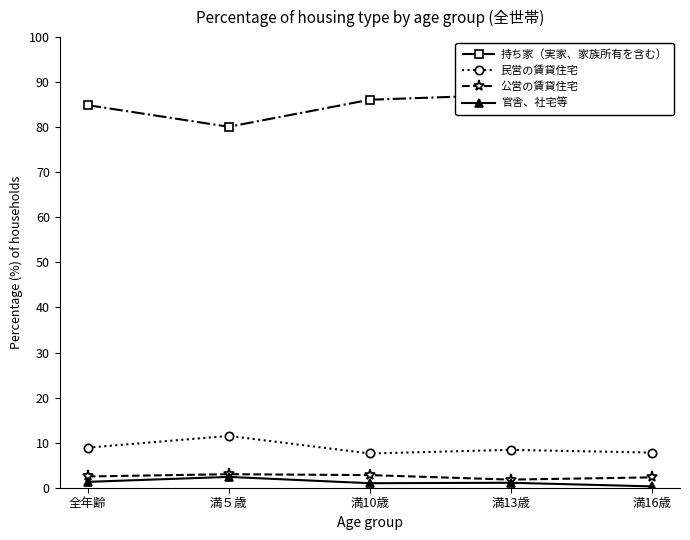

At which category does the chart reach its minimum across all series?

満16歳